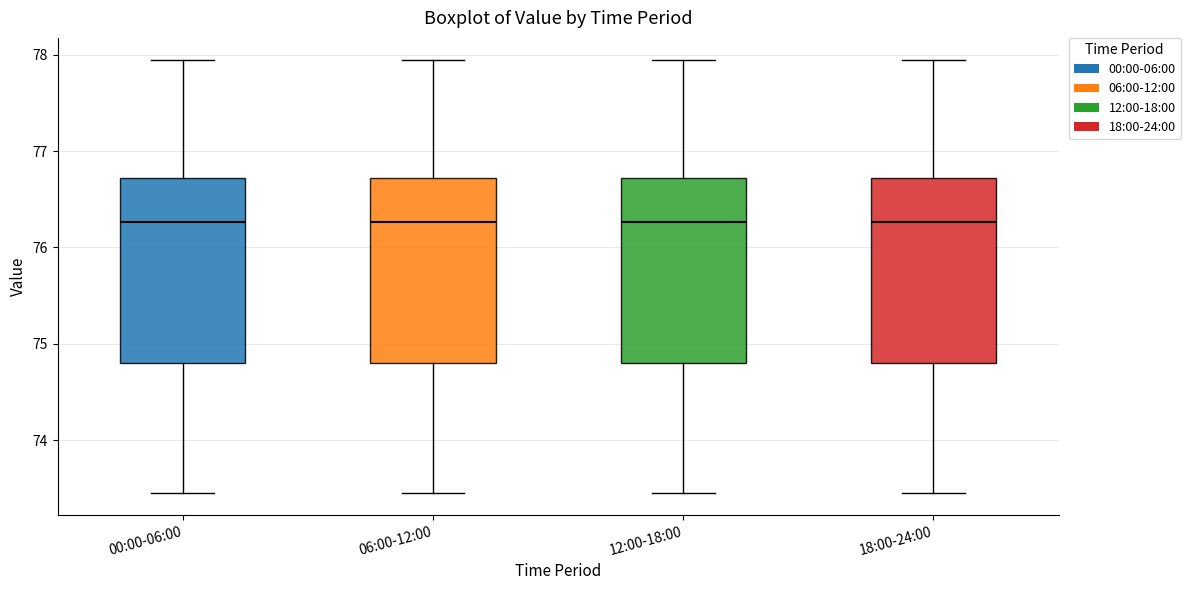

Where does the median line of the box for 18:00-24:00 sit on the y-axis? The values are not printed on the chart, so give them approximately, as read against the axis.

76.3